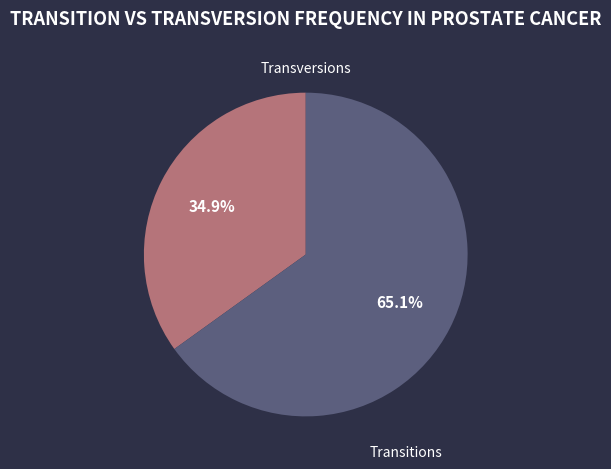

Is there a majority slice in this chart?

Yes